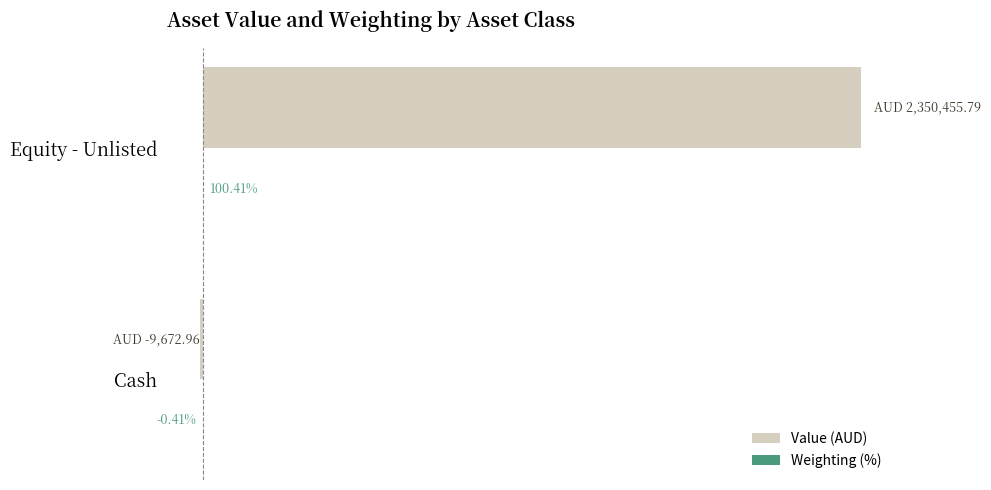

At which category is the sum across all series the highest?

Equity - Unlisted